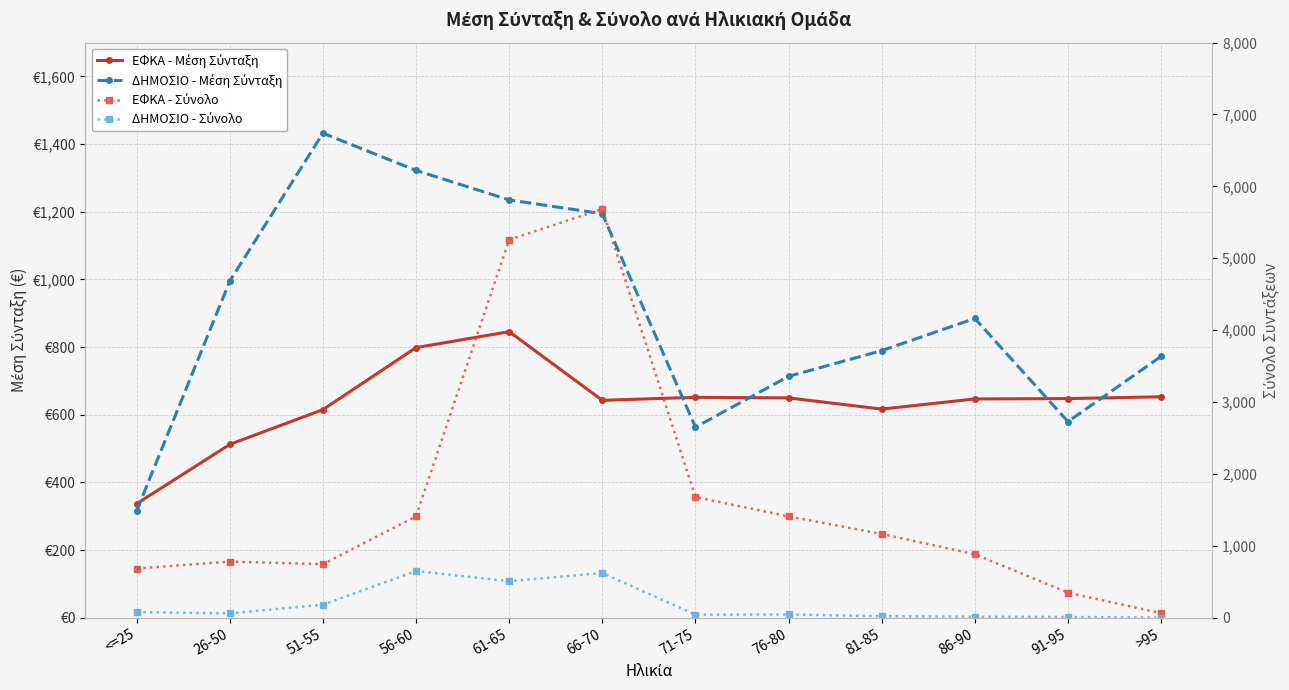

How many lines are shown in the chart?

4